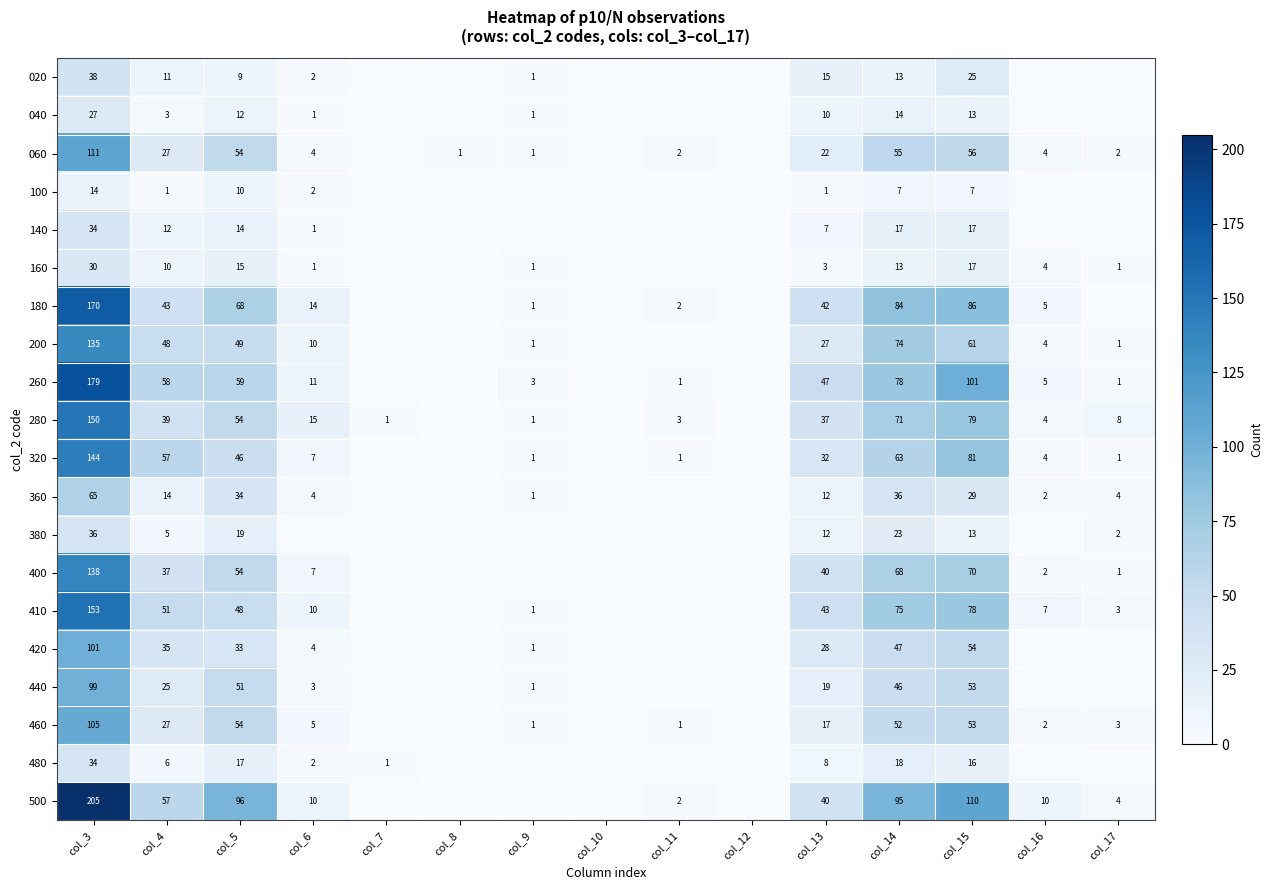

What is the total value across all series at col_14?

949